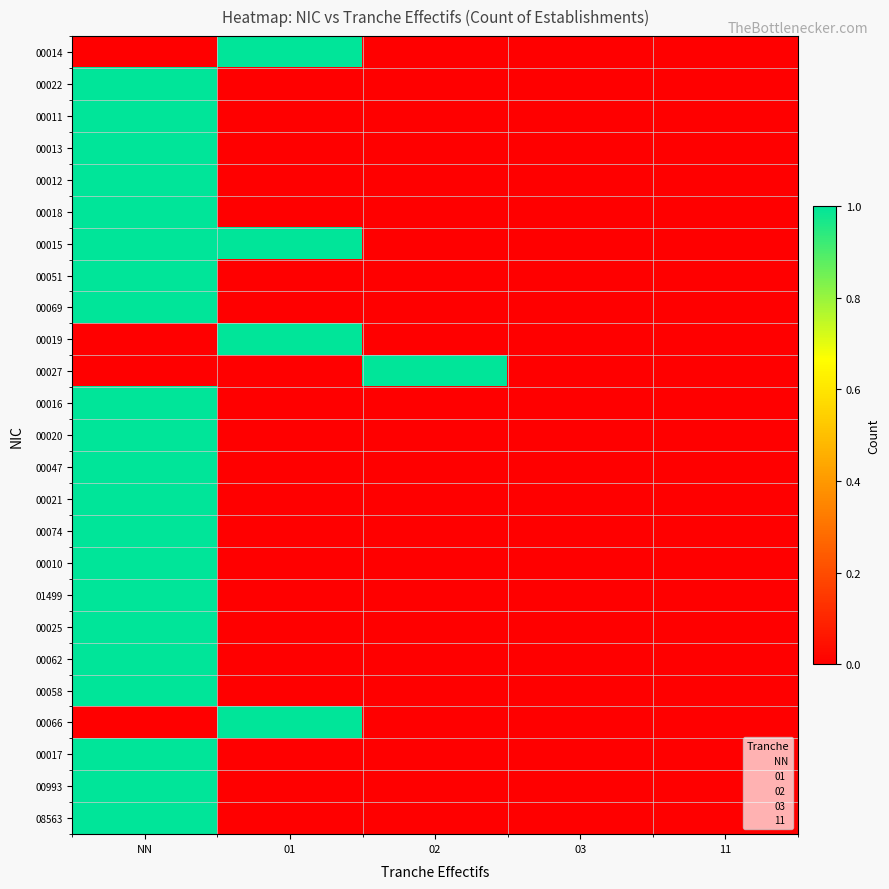

How many data points does each series have?

5